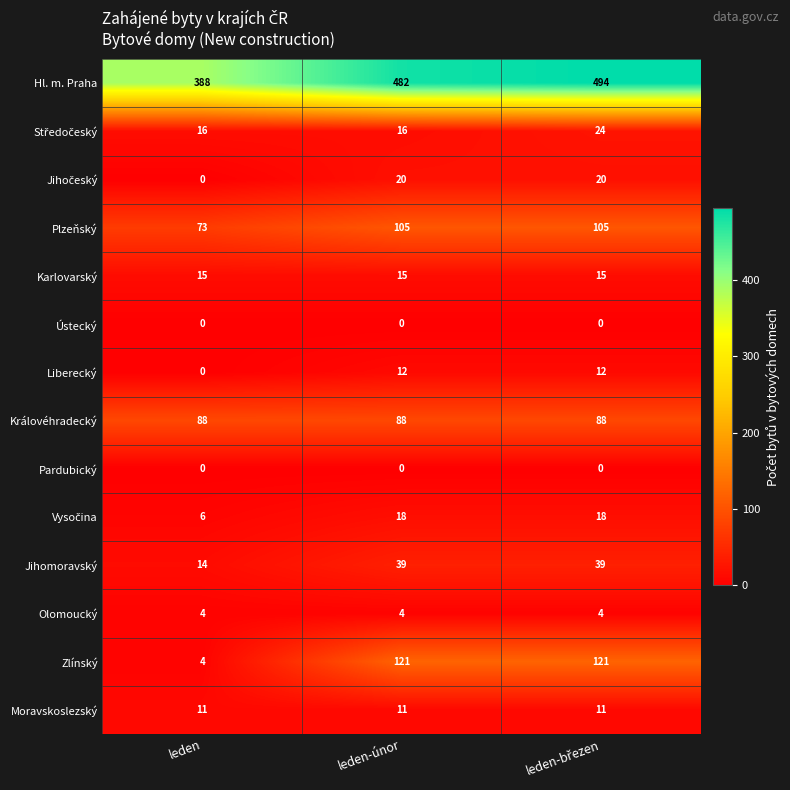

Which series has the widest spread of values?

Zlínský